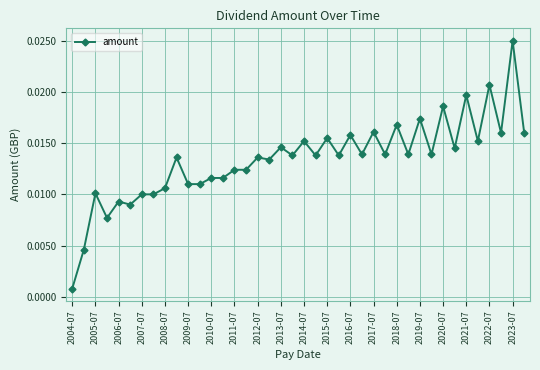

What is the sum of all values?

0.5